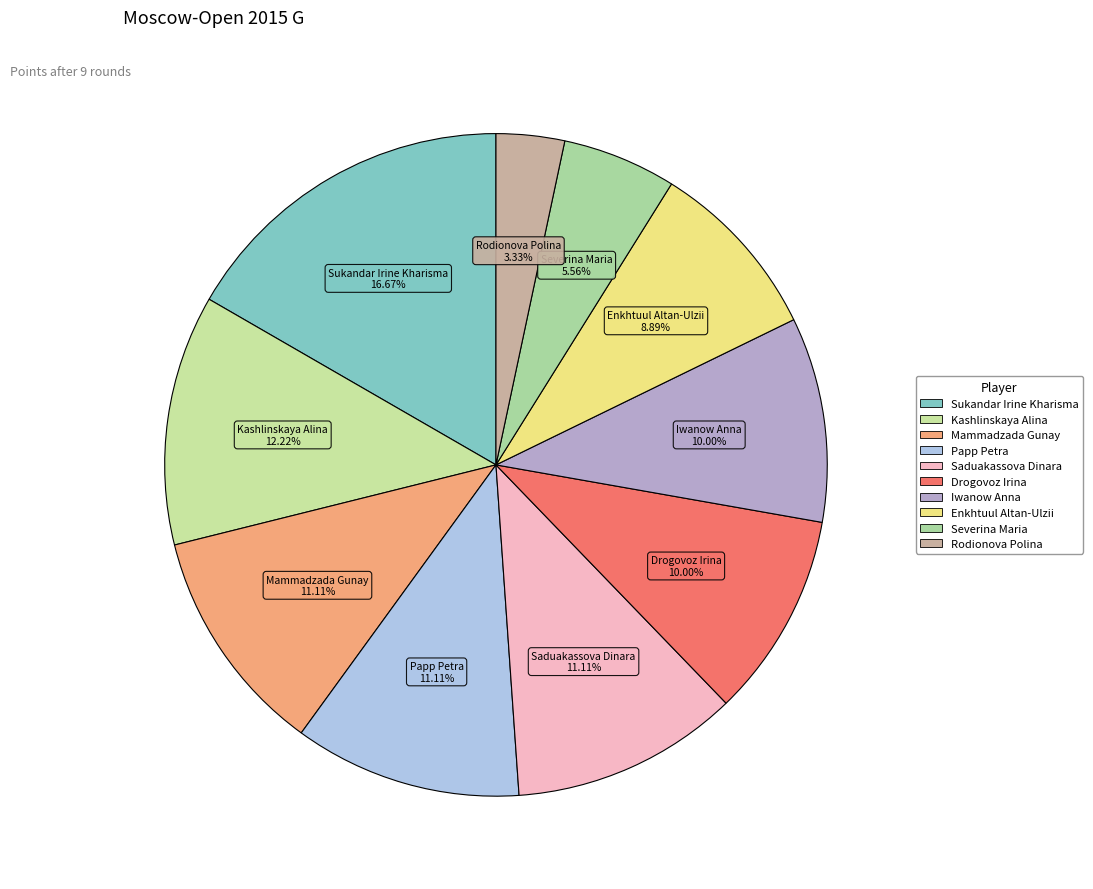

How many slices are in this pie chart?

10